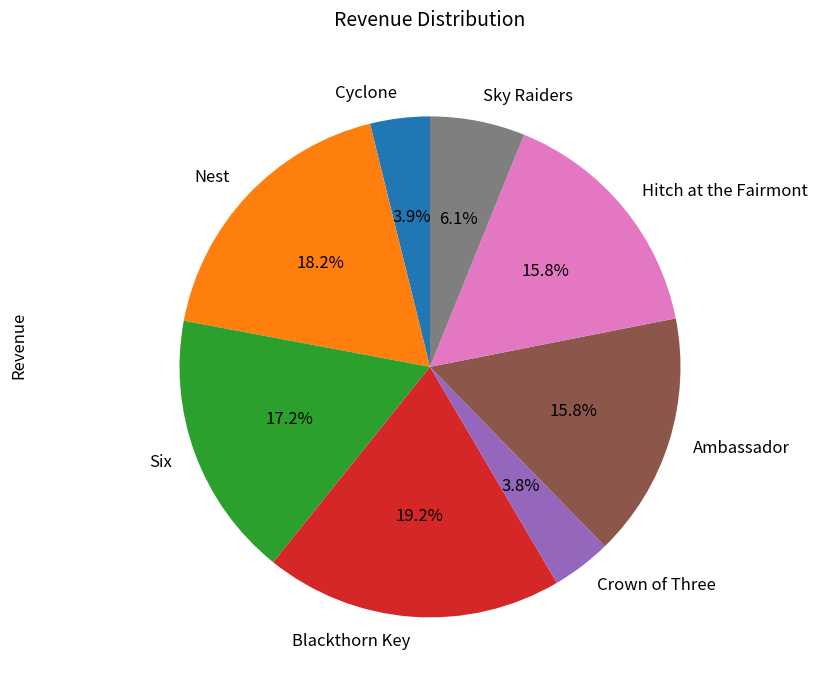

Is there any slice that represents more than half of the pie?

No